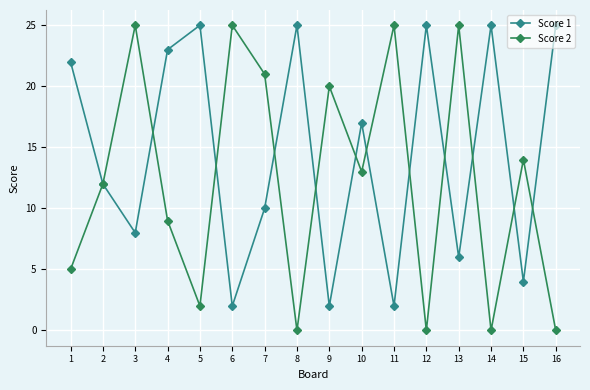

At which label is Score 1 closest to 13?

2